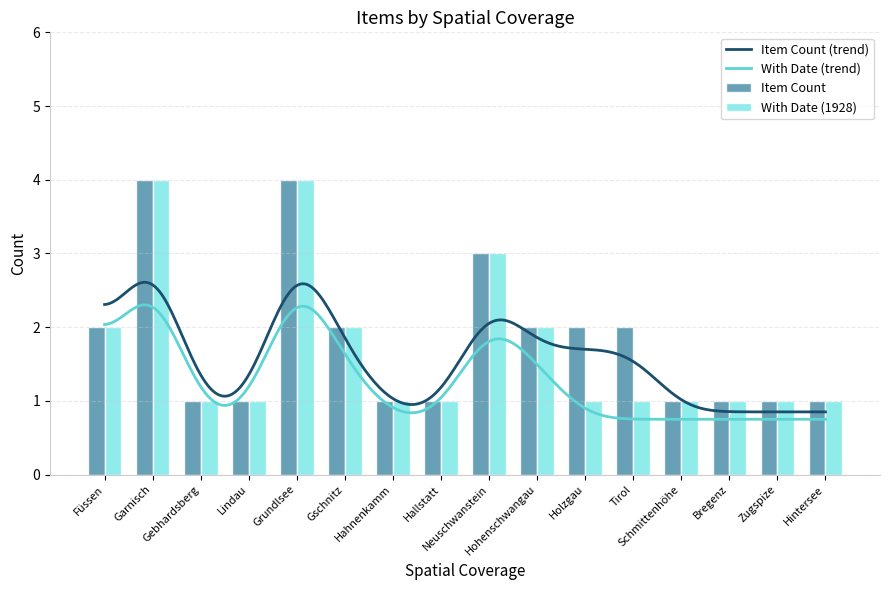

What is the sum of all Item Count values?

29